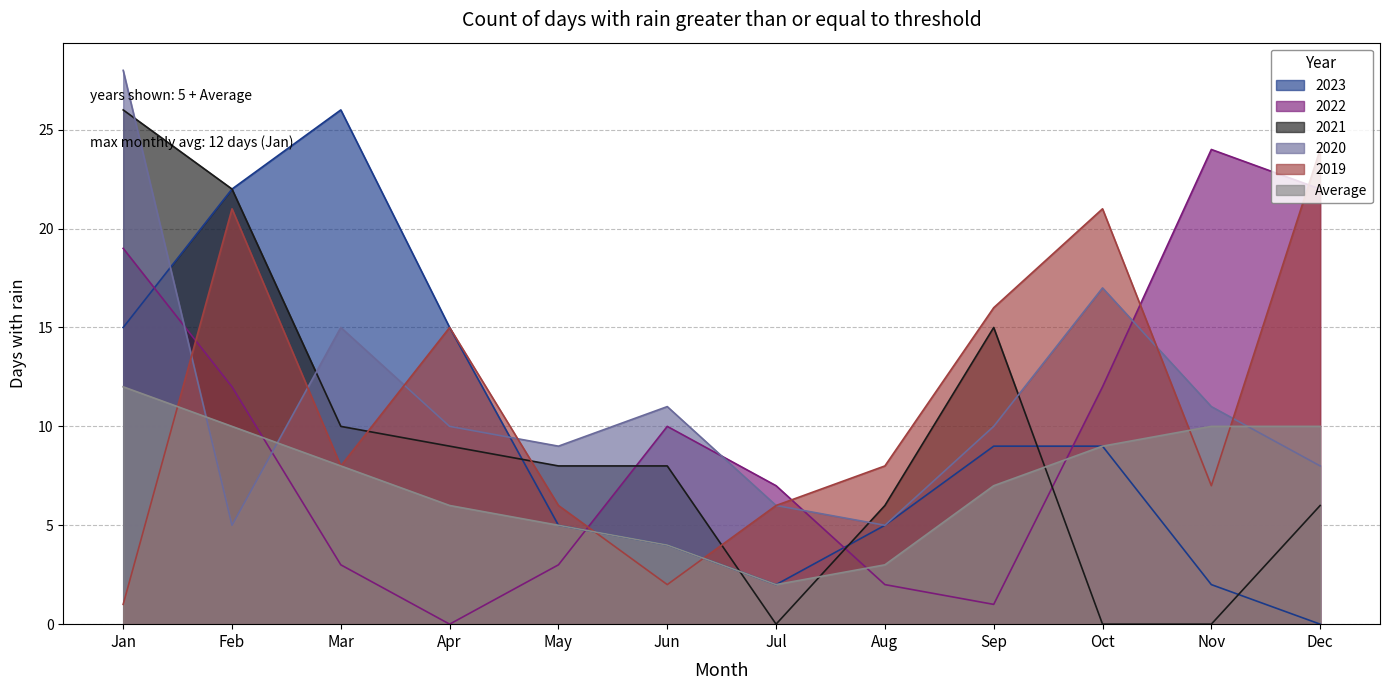

What is the difference between the highest and lowest values at Apr?

15